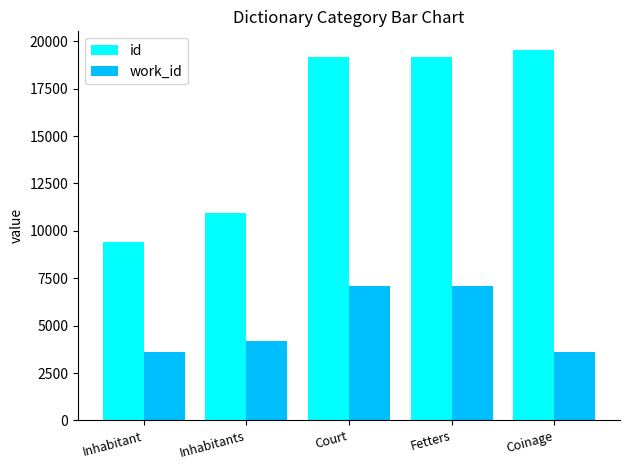

What is the average value of the work_id series?

5129.5